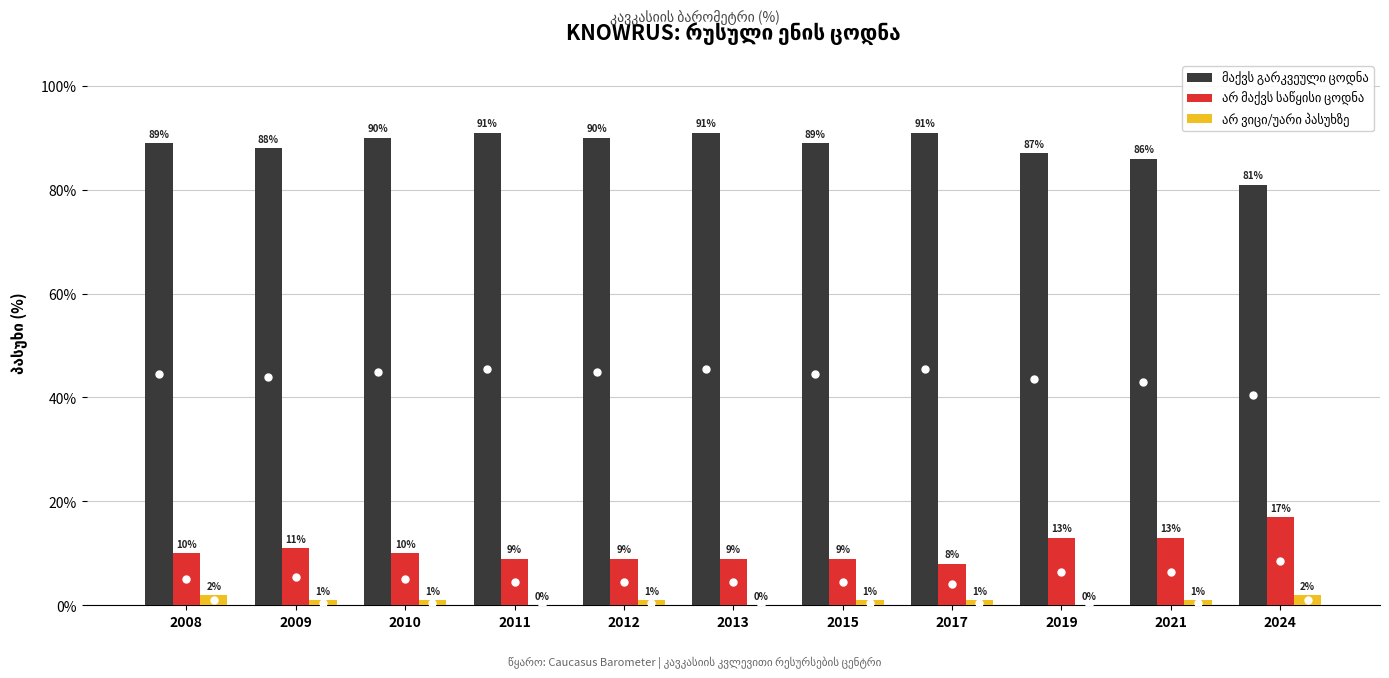

What is the total value across all series at 2024?

100